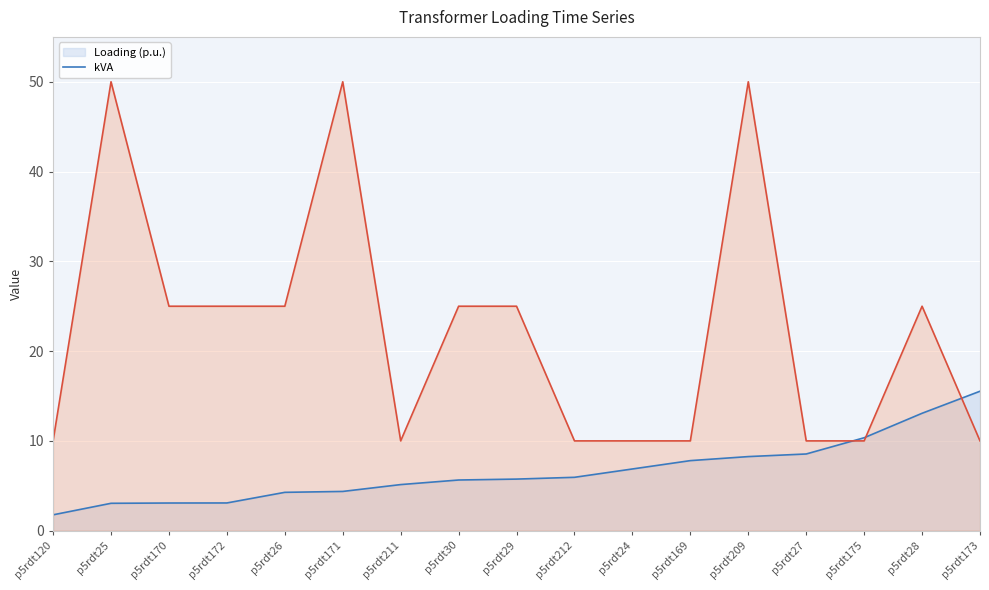

At how many categories does at least one series exceed 20?

9